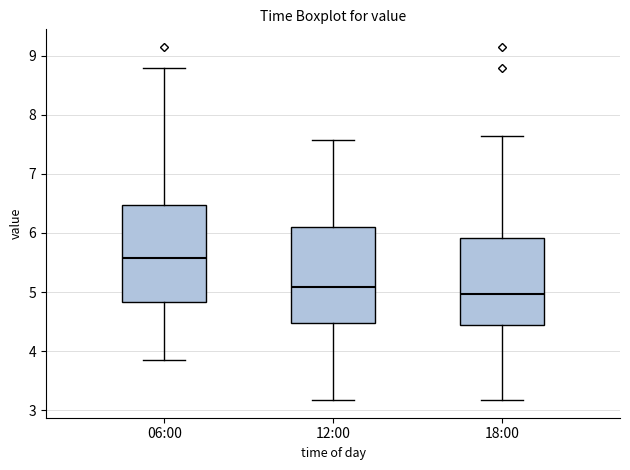

Reading left to right, read every box against the y-axis: the position of its median line, the range the box covers, and the ends of its whiskers. The values are not printed on the chart, so give them approximately, as read against the axis.

06:00: median 5.6, box 4.8 to 6.5, whiskers 3.9 to 8.8
12:00: median 5.1, box 4.5 to 6.1, whiskers 3.2 to 7.6
18:00: median 5.0, box 4.4 to 5.9, whiskers 3.2 to 7.7